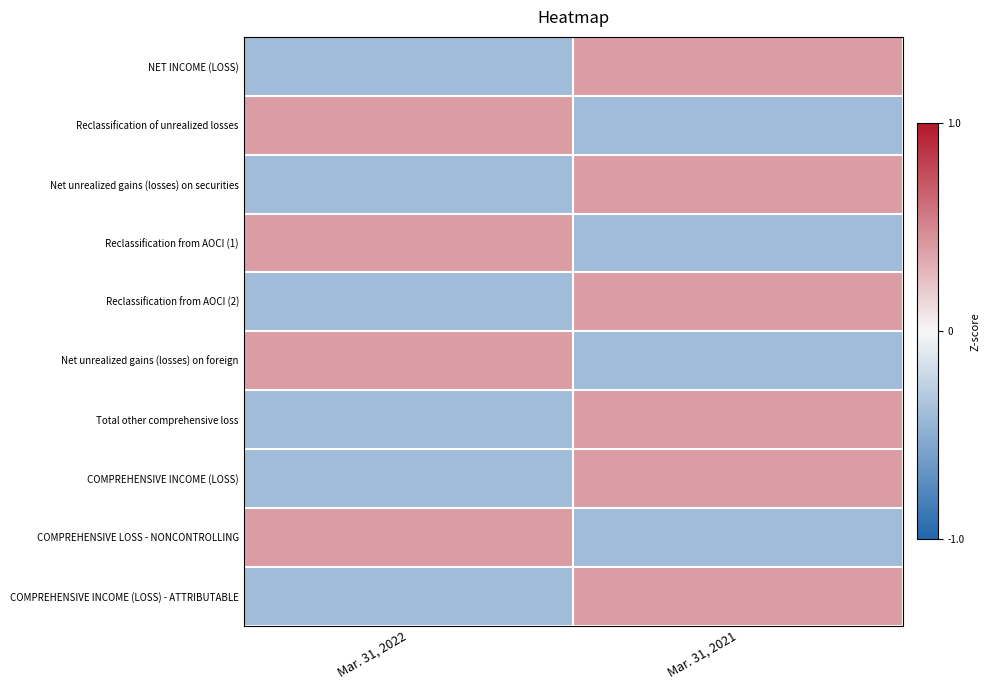

Between Mar. 31, 2022 and Mar. 31, 2021, which series saw the biggest shift?

NET INCOME (LOSS)